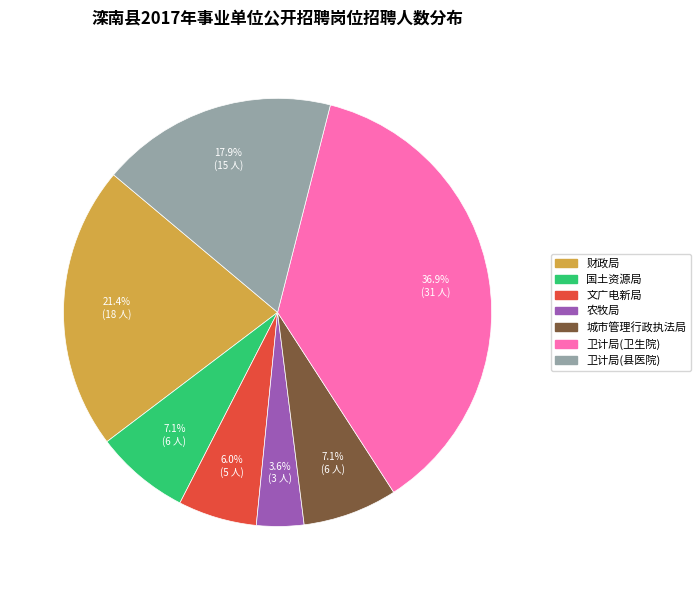

The 财政局 slice represents 16% of the pie. True or false?

False